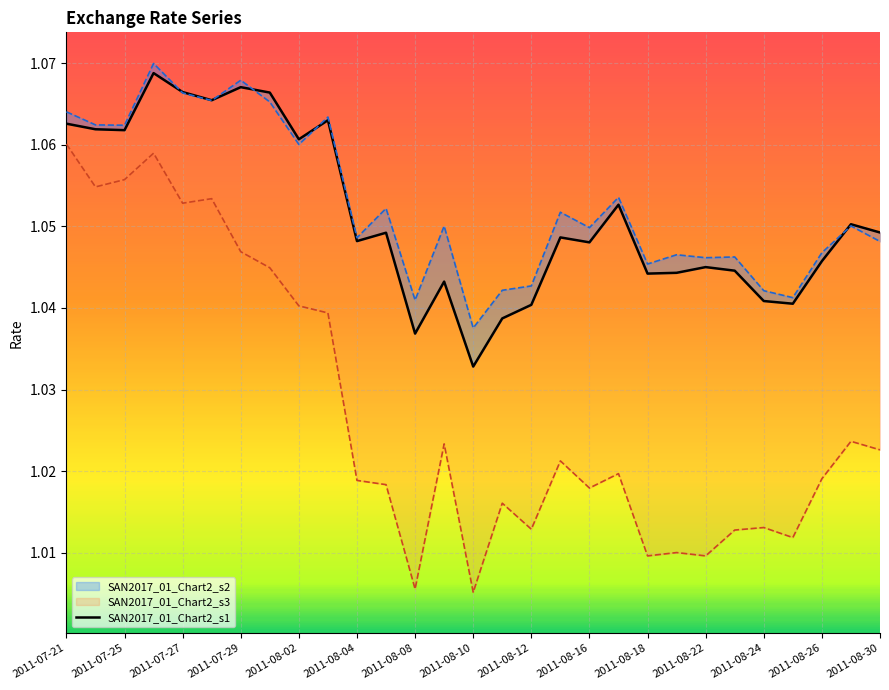

At which label is SAN2017_01_Chart2_s2 closest to 1?

2011-08-10